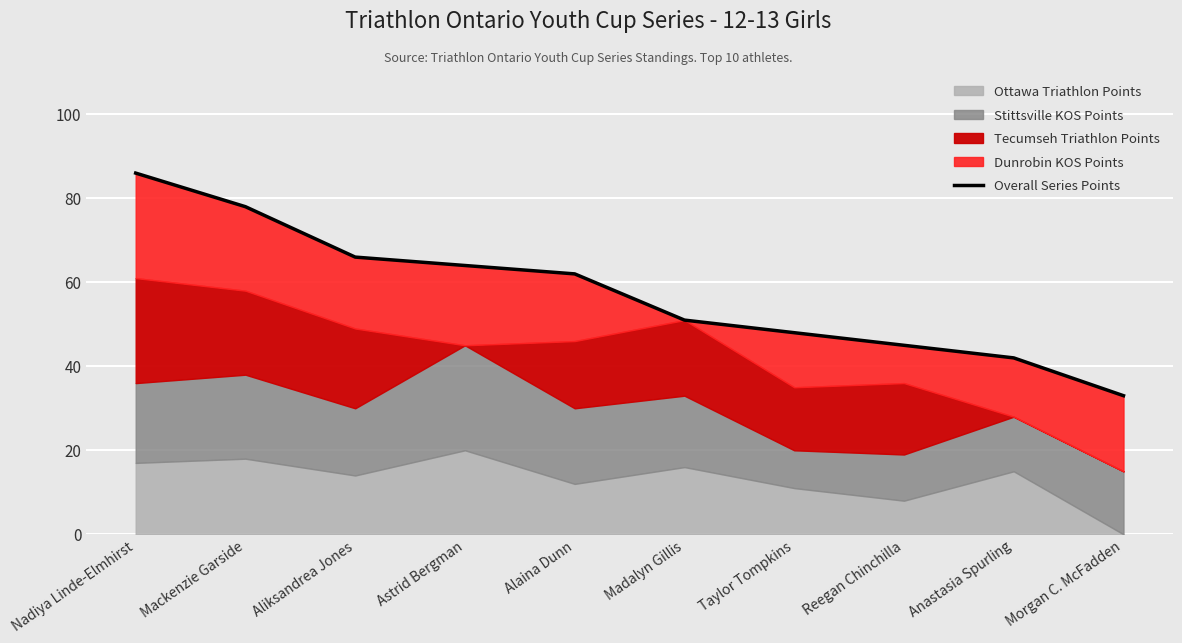

What is the sum of the values at Anastasia Spurling and Reegan Chinchilla?

87